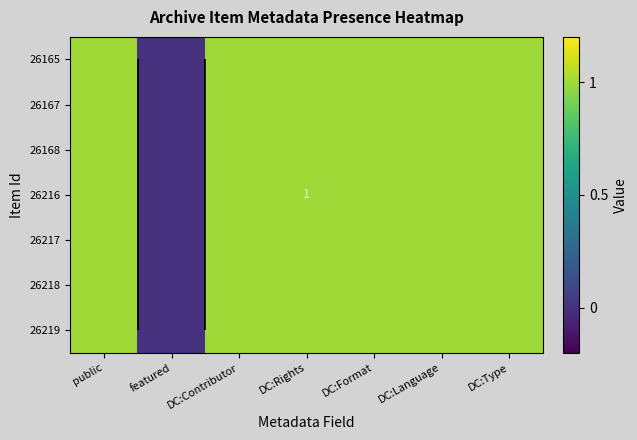

Rank the categories by 26216 value from highest to lowest.

public, DC:Contributor, DC:Rights, DC:Format, DC:Language, DC:Type, featured